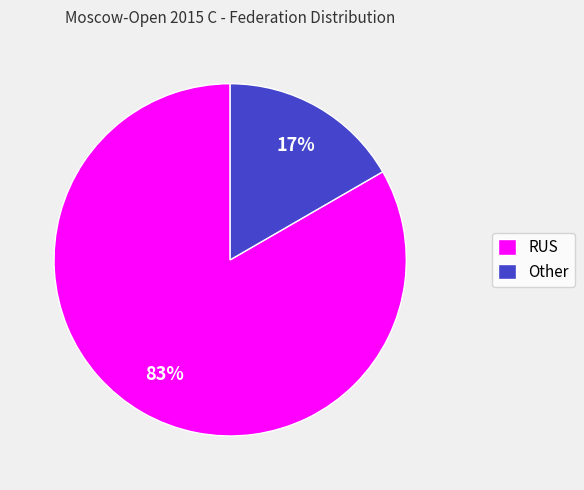

Rank the categories by value from lowest to highest.

Other, RUS